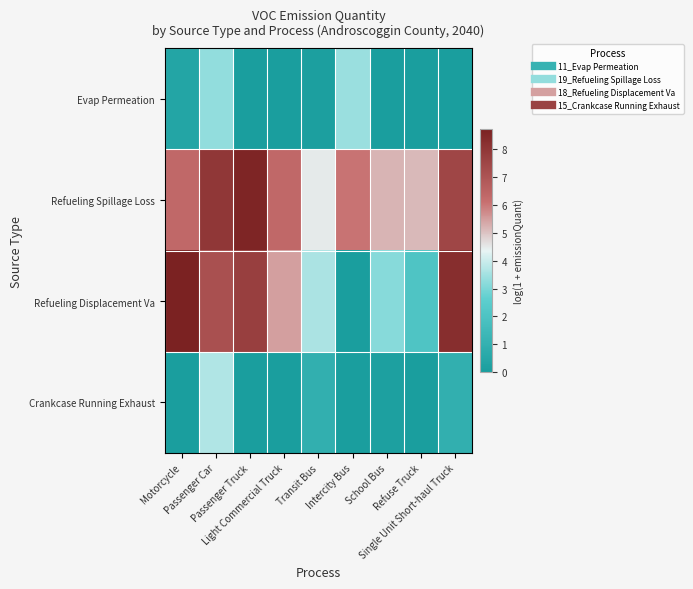

What is the difference between the highest and lowest values at Passenger Truck?

8.6